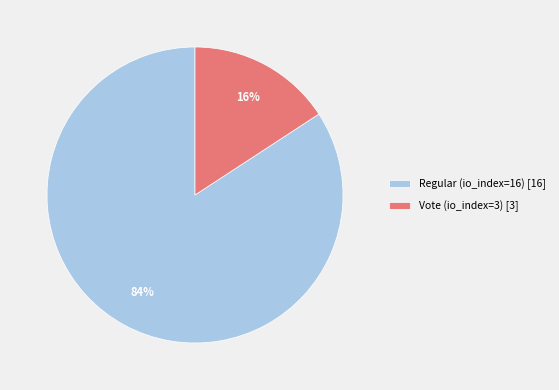

Count the number of slices in the pie.

2